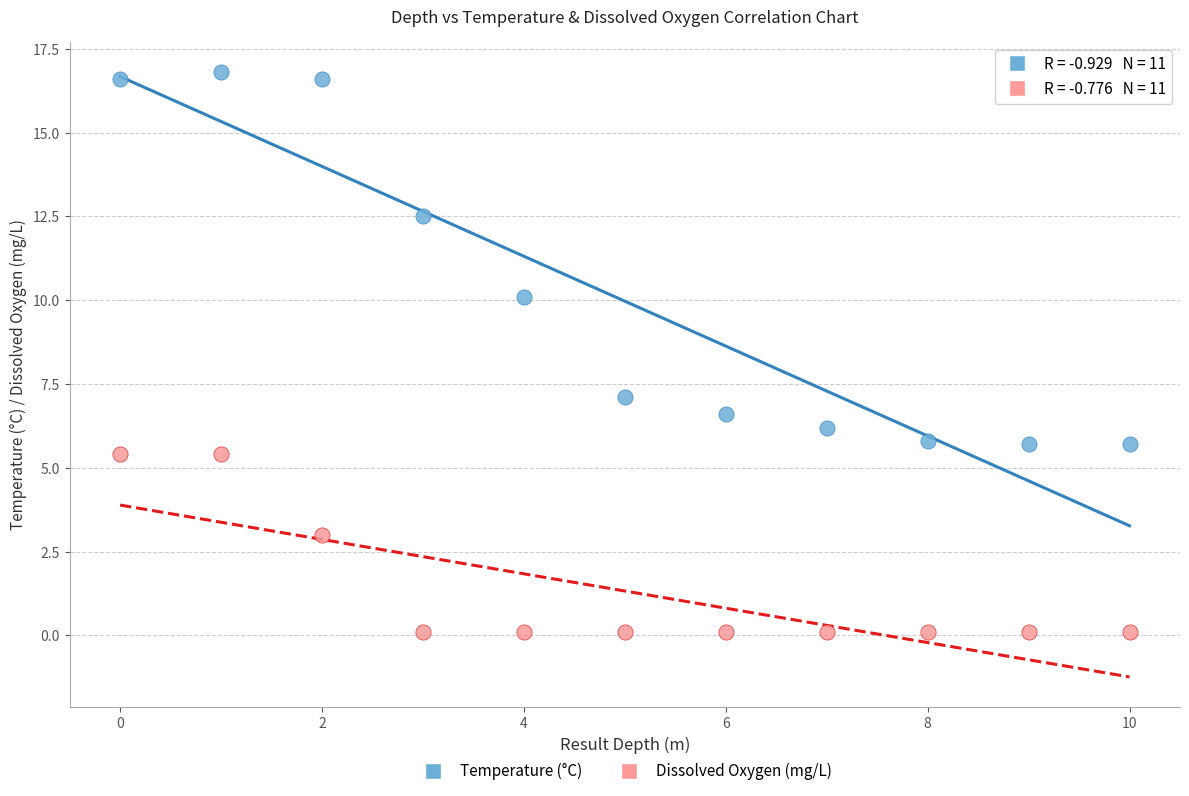

What are all the series names shown in the legend?

Temperature (°C), Dissolved Oxygen (mg/L)